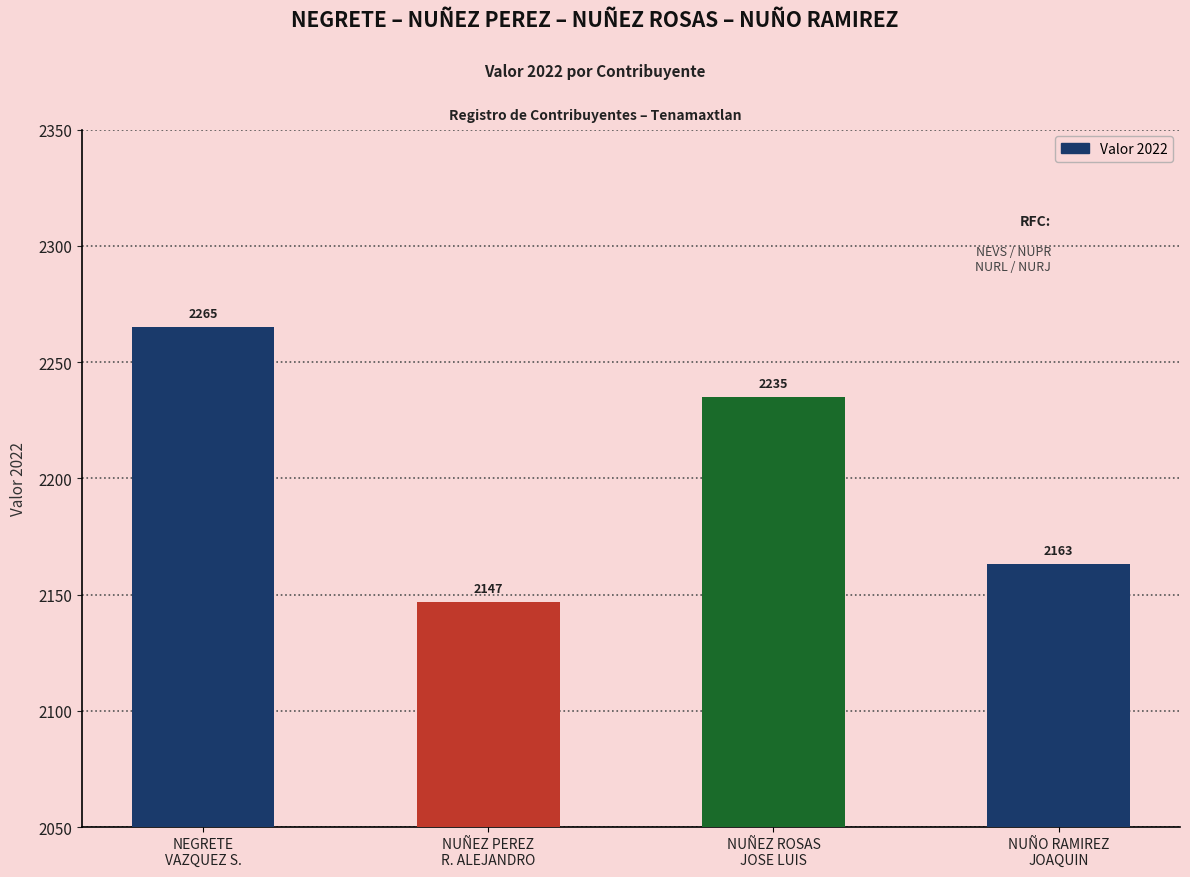

What is the change in value from NEGRETE
VAZQUEZ S. to NUÑEZ ROSAS
JOSE LUIS?

-30